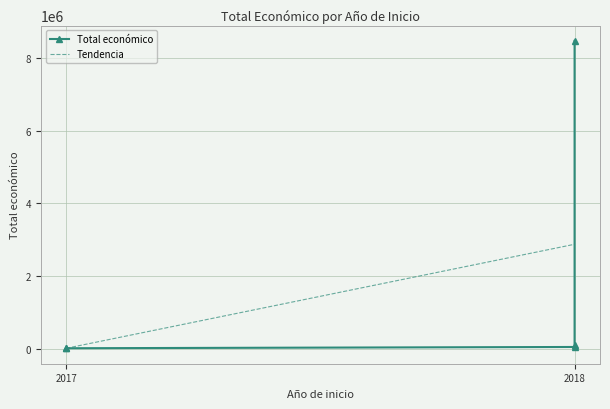

What is the minimum value shown in the chart?

5000